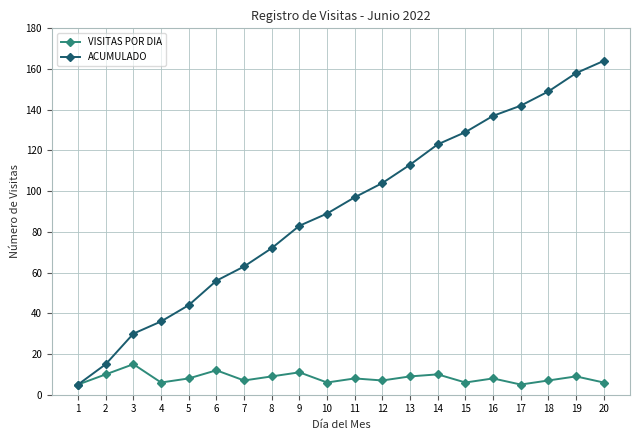

Which series has the largest range (max minus min)?

ACUMULADO